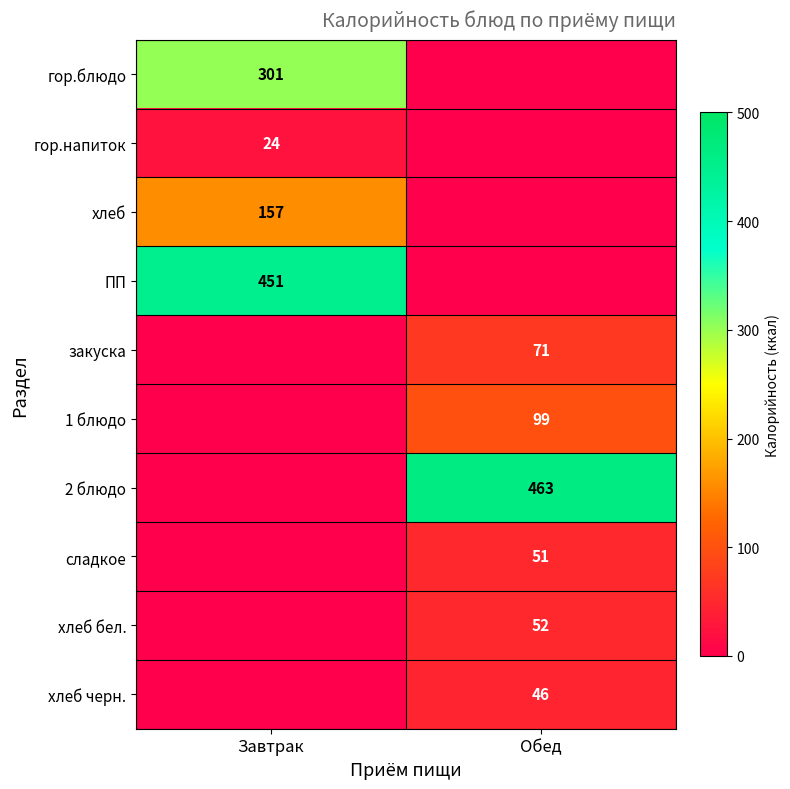

Is the value of хлеб бел. at Обед greater than the value of 2 блюдо at Обед?

No